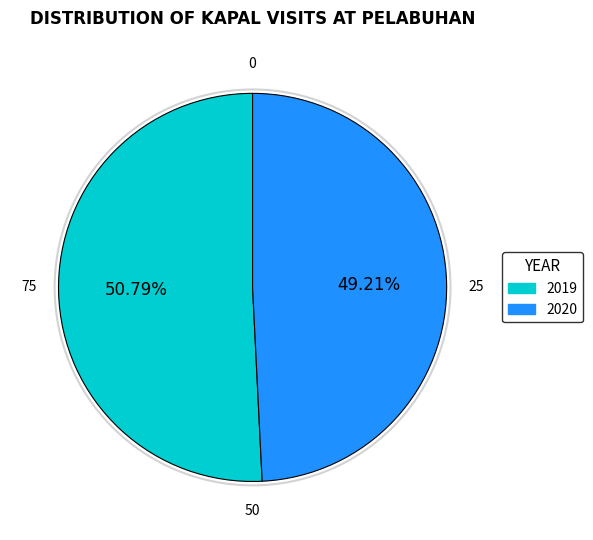

Which has a higher value, 2019 or 2020?

2019